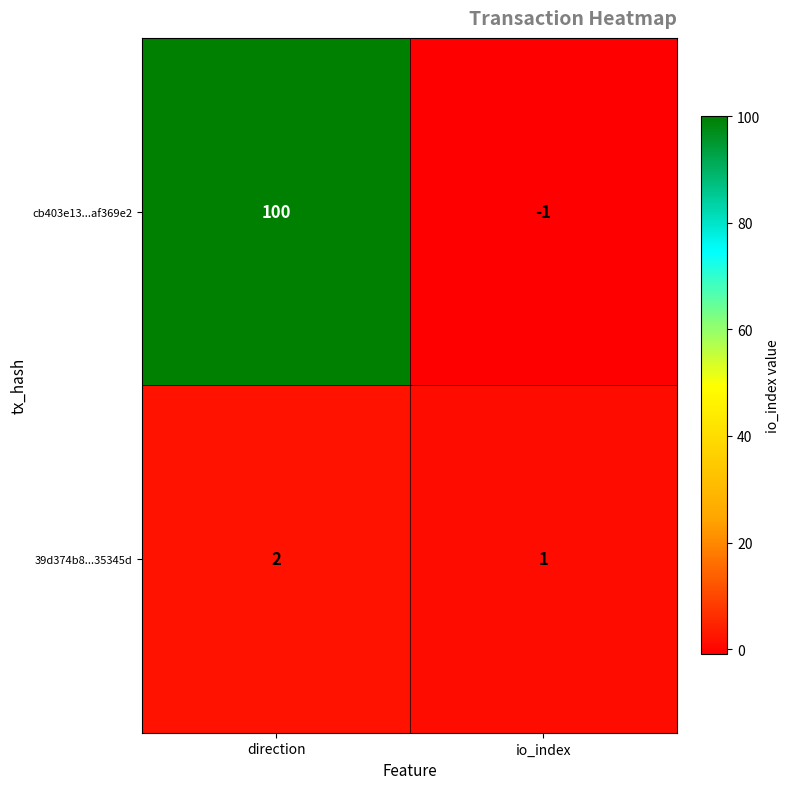

What is the approximate value of cb403e13...af369e2 at direction, to the nearest 5?

100